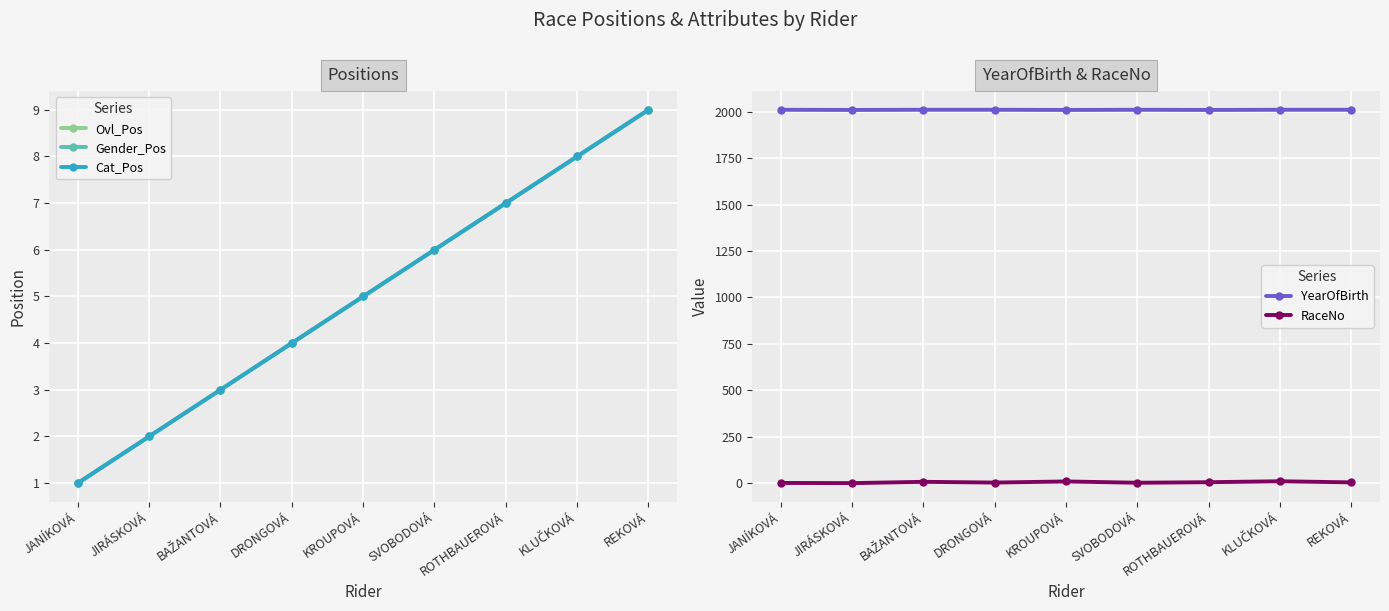

Rank the categories by Cat_Pos value from lowest to highest.

JANÍKOVÁ, JIRÁSKOVÁ, BAŽANTOVÁ, DRONGOVÁ, KROUPOVÁ, SVOBODOVÁ, ROTHBAUEROVÁ, KLUČKOVÁ, REKOVÁ